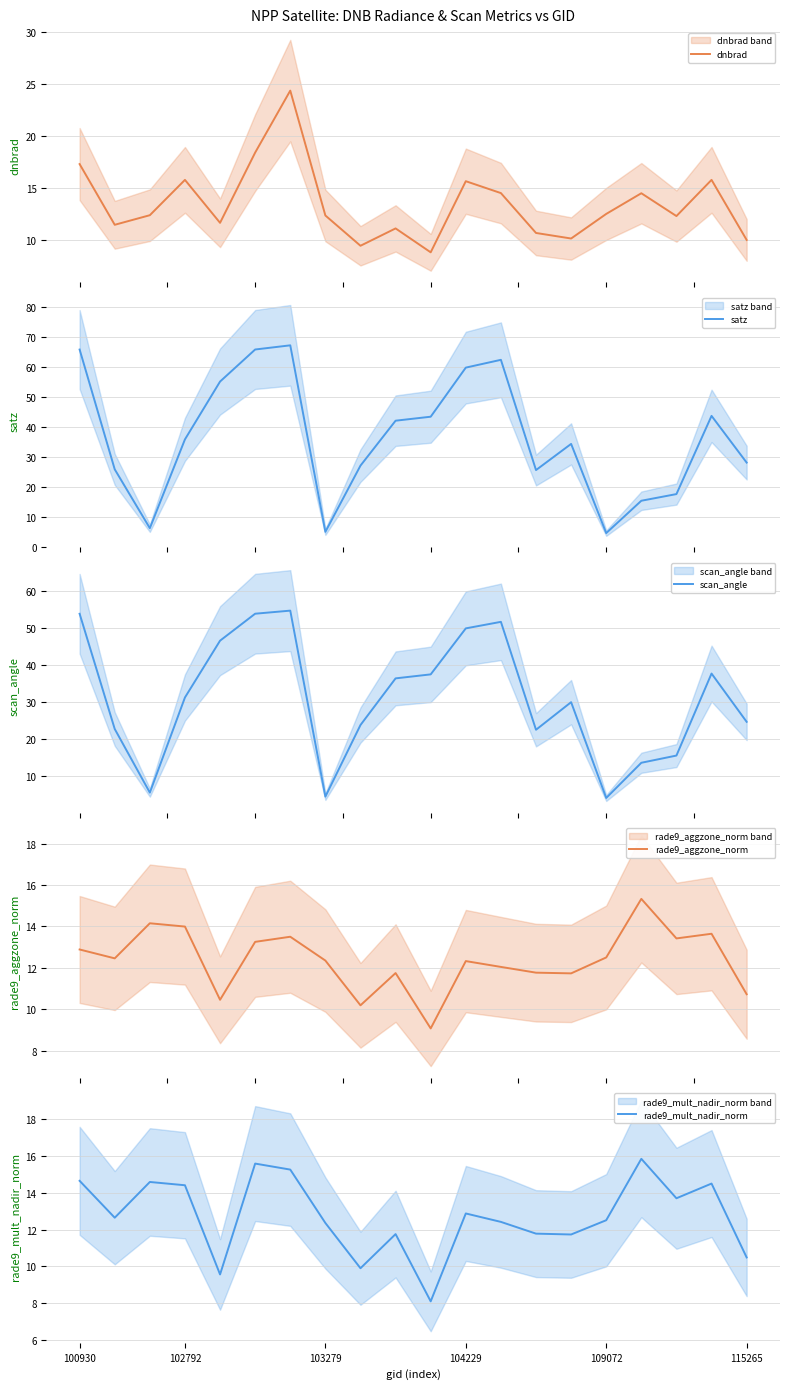

How many data points does each series have?

20